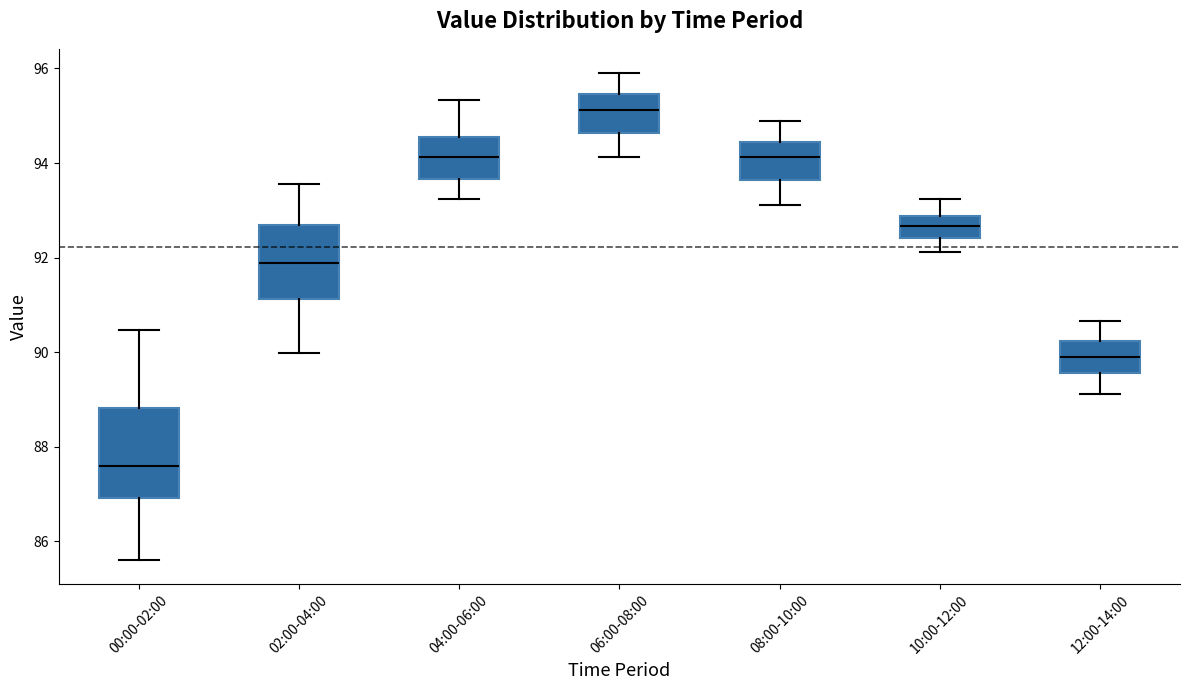

Reading left to right, read every box against the y-axis: the position of its median line, the range the box covers, and the ends of its whiskers. The values are not printed on the chart, so give them approximately, as read against the axis.

00:00-02:00: median 87.6, box 87.0 to 88.8, whiskers 85.6 to 90.4
02:00-04:00: median 91.8, box 91.2 to 92.6, whiskers 90.0 to 93.6
04:00-06:00: median 94.2, box 93.6 to 94.6, whiskers 93.2 to 95.4
06:00-08:00: median 95.2, box 94.6 to 95.4, whiskers 94.2 to 96.0
08:00-10:00: median 94.2, box 93.6 to 94.4, whiskers 93.2 to 94.8
10:00-12:00: median 92.6, box 92.4 to 92.8, whiskers 92.2 to 93.2
12:00-14:00: median 89.8, box 89.6 to 90.2, whiskers 89.2 to 90.6